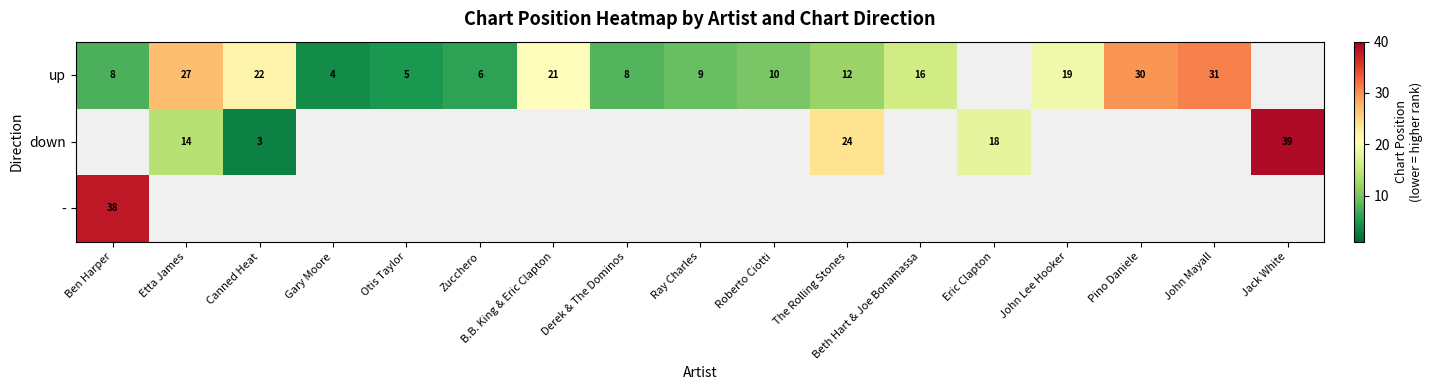

What is the sum of the up values at The Rolling Stones and Pino Daniele?

42.0